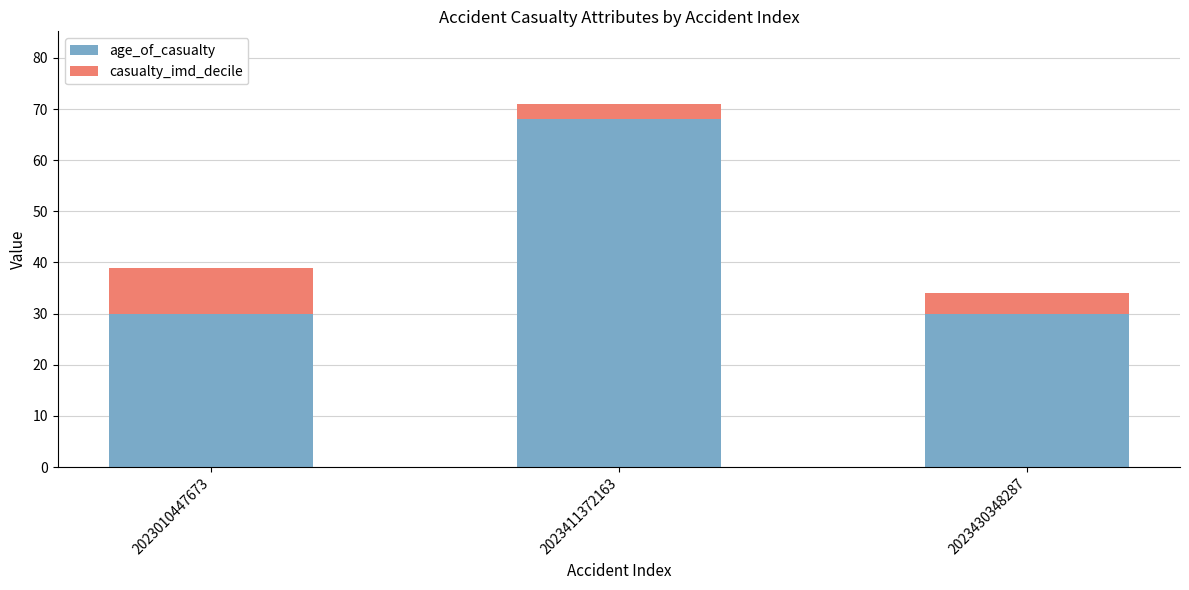

Reading right to left, list the values for the age_of_casualty series.

2023430348287=30	2023411372163=68	2023010447673=30